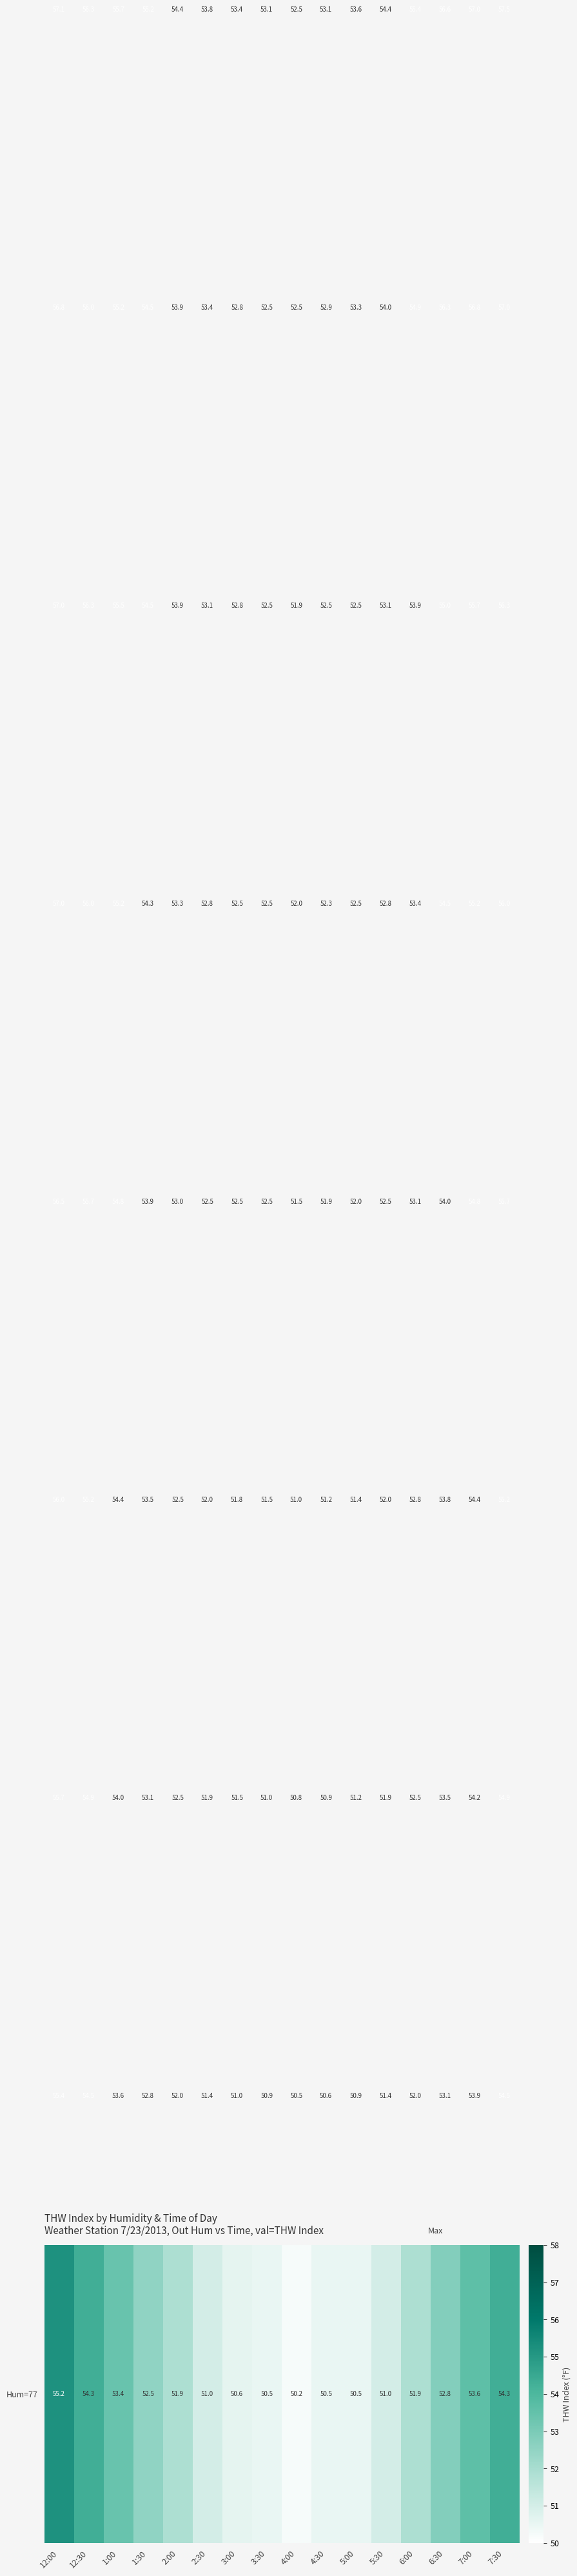

Which label corresponds to the smallest value in the chart?

4:00